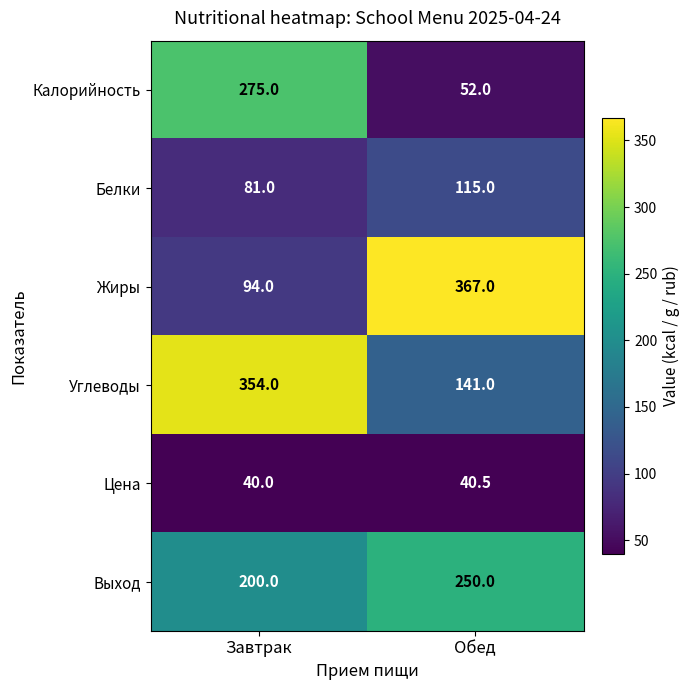

How many categories are shown in the chart?

2